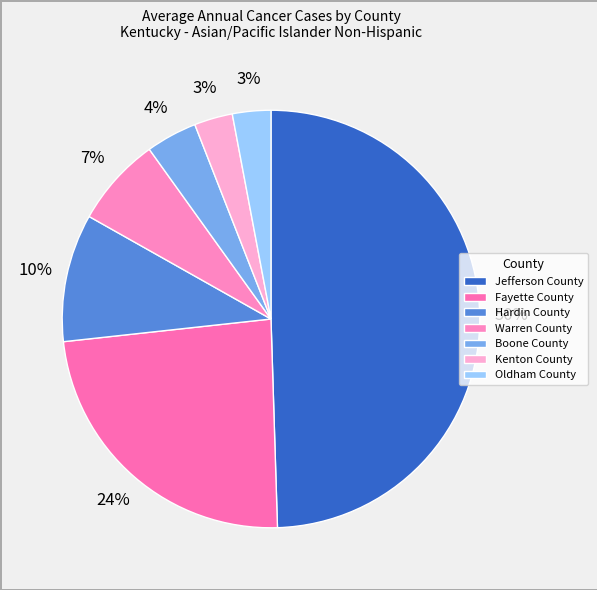

Count the number of slices in the pie.

7